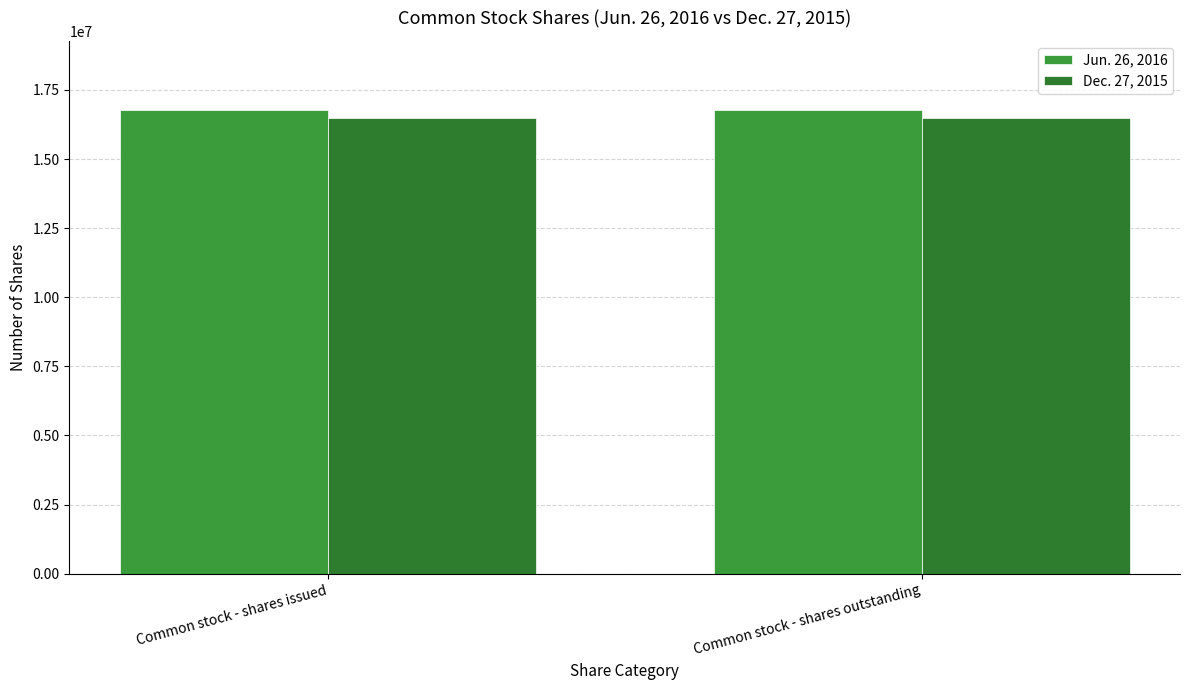

The Jun. 26, 2016 series shows 4464052 at Common stock - shares outstanding. True or false?

False